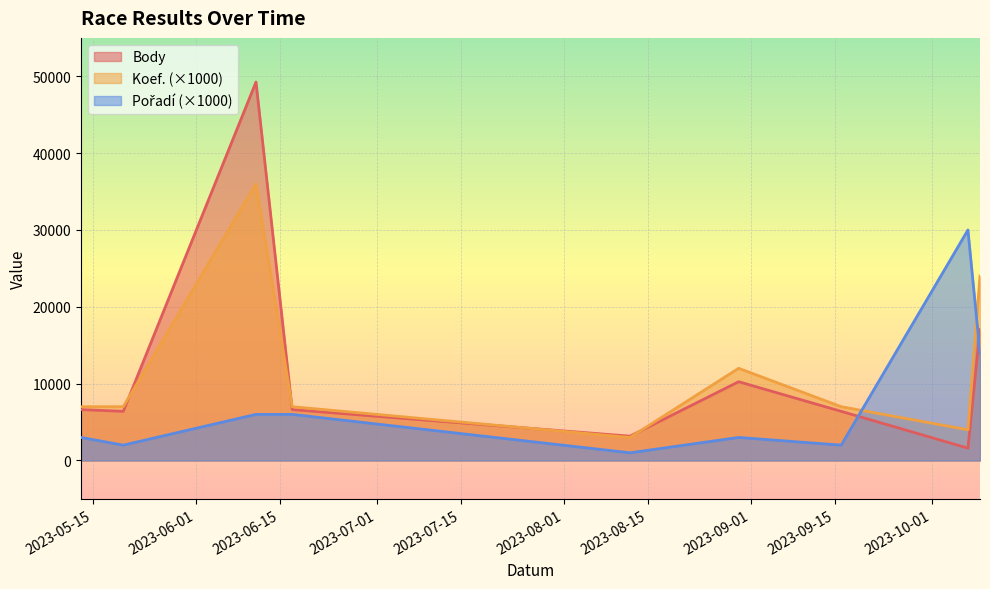

What is the maximum value shown in the chart?

49254